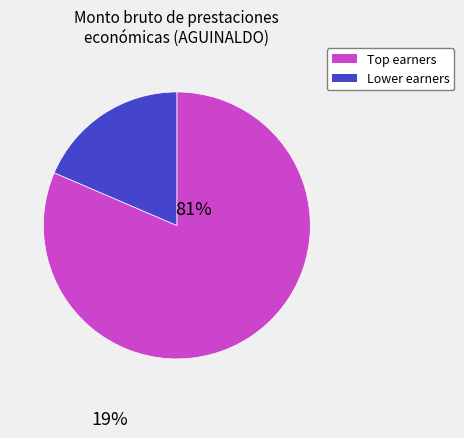

Does any single category account for the majority?

Yes